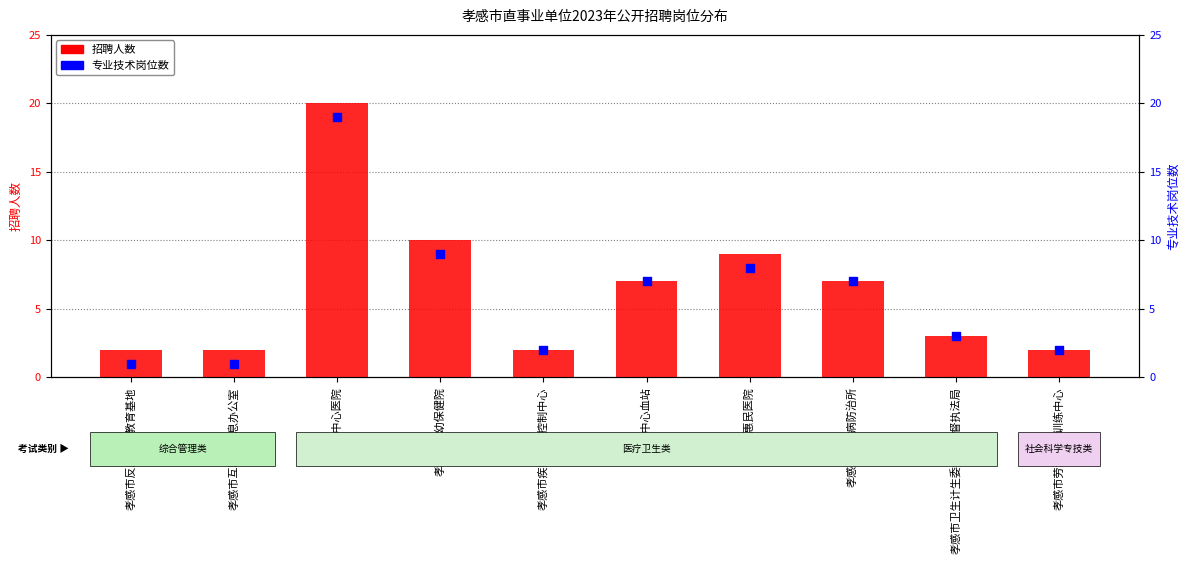

At which category is the sum across all series the highest?

孝感市中心医院